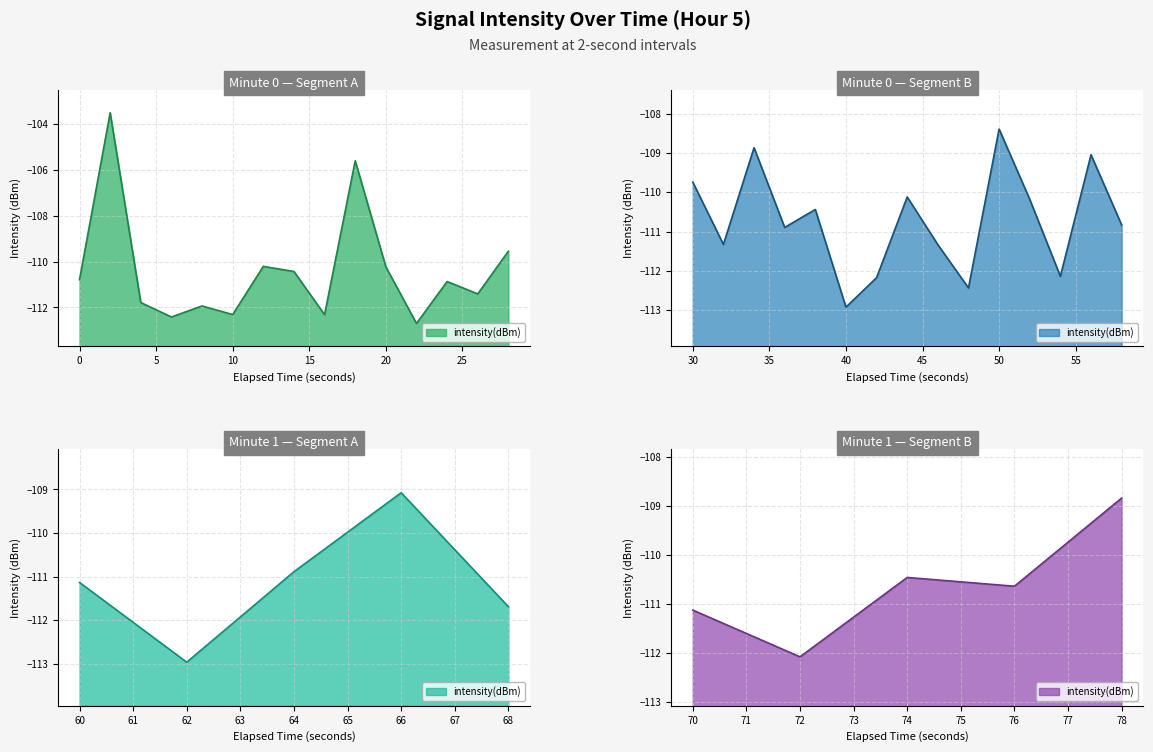

How many values are below -110?

31